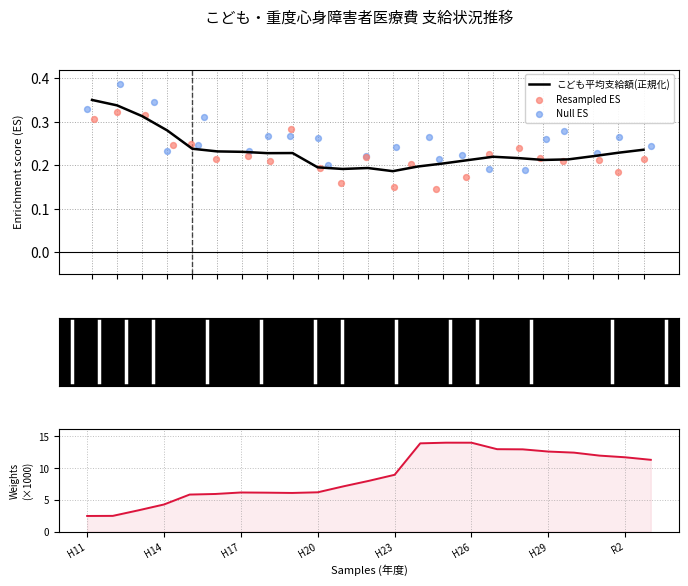

Which series reaches the minimum Y coordinate?

Resampled ES